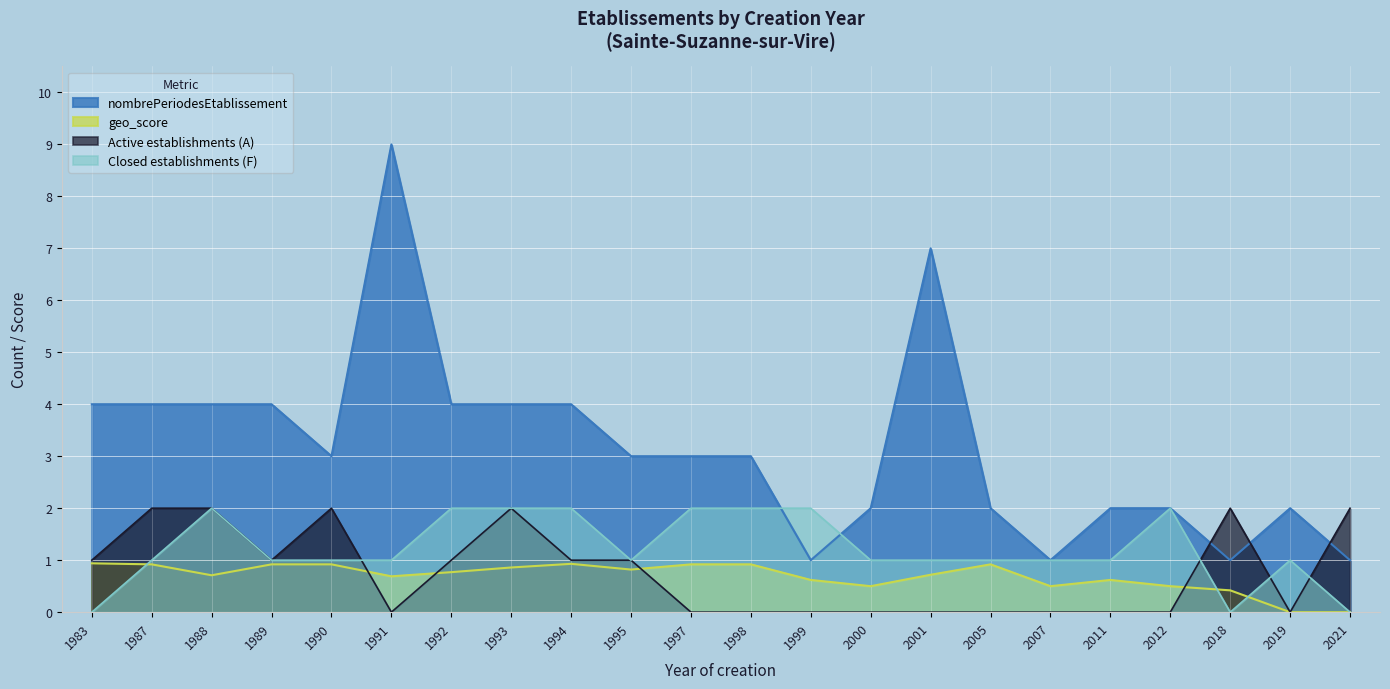

Which series changed the most between 1994 and 2011?

nombrePeriodesEtablissement